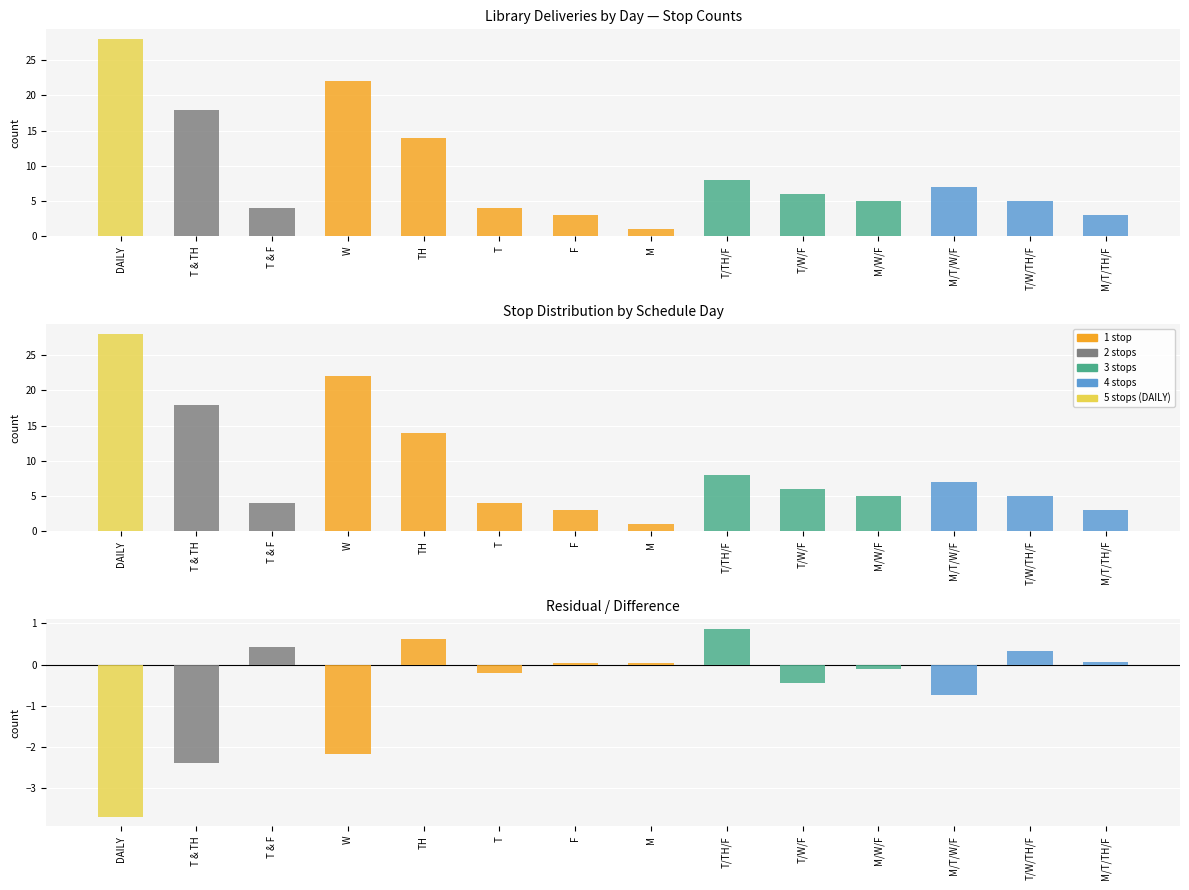

The 2 stops series shows 0.0 at M/T/W/F. True or false?

True